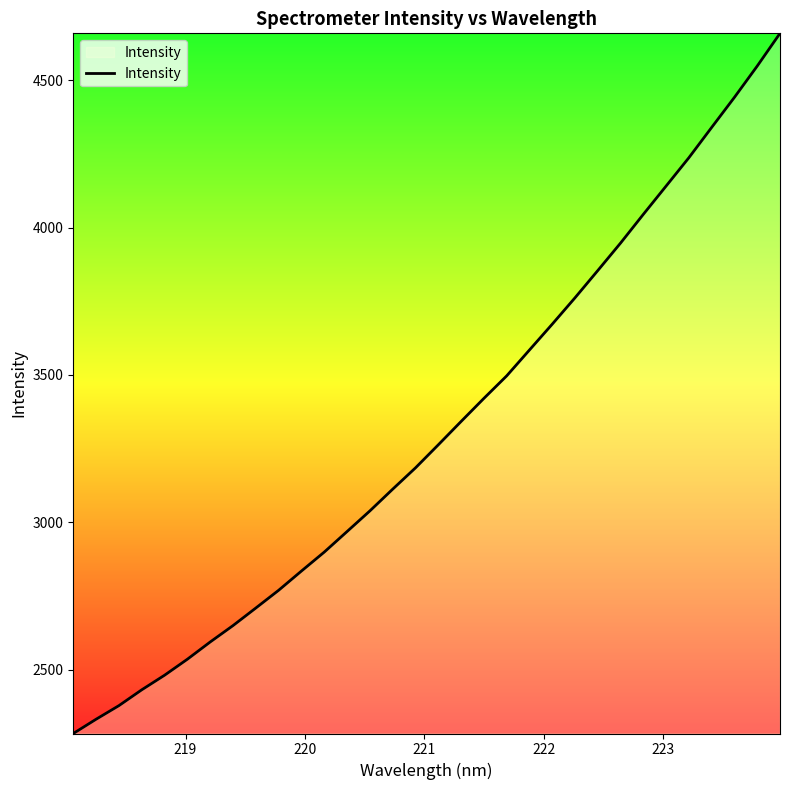

What is the maximum value shown in the chart?

4659.0